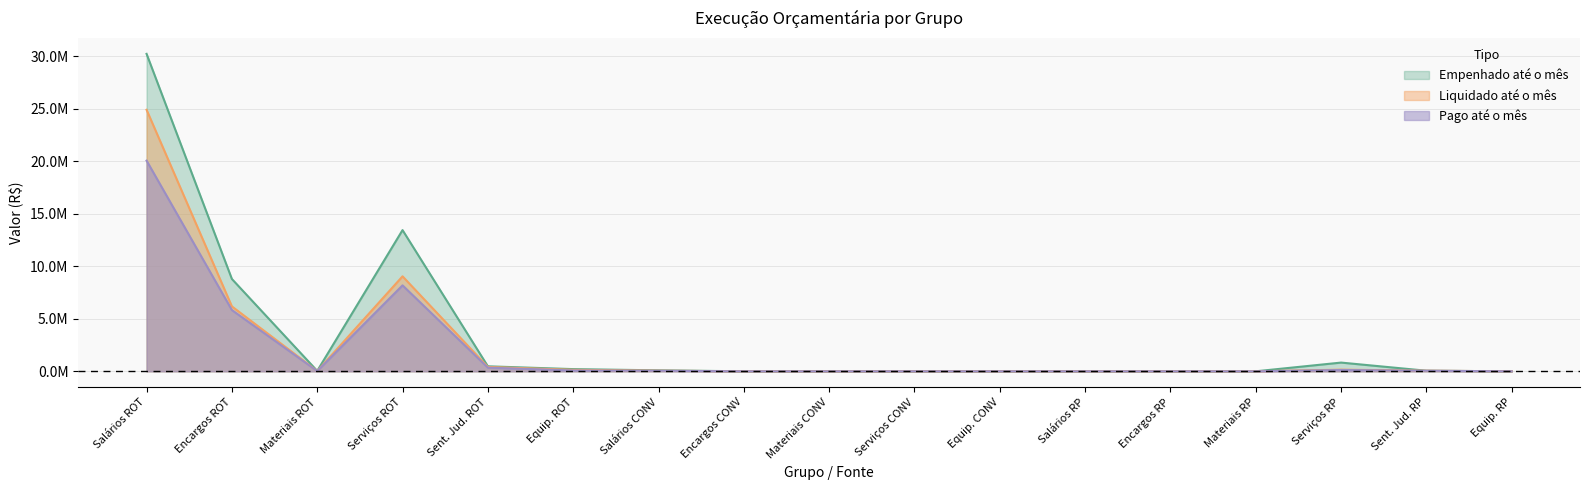

Rank the series by their average value, from highest to lowest.

Empenhado até o mês, Liquidado até o mês, Pago até o mês